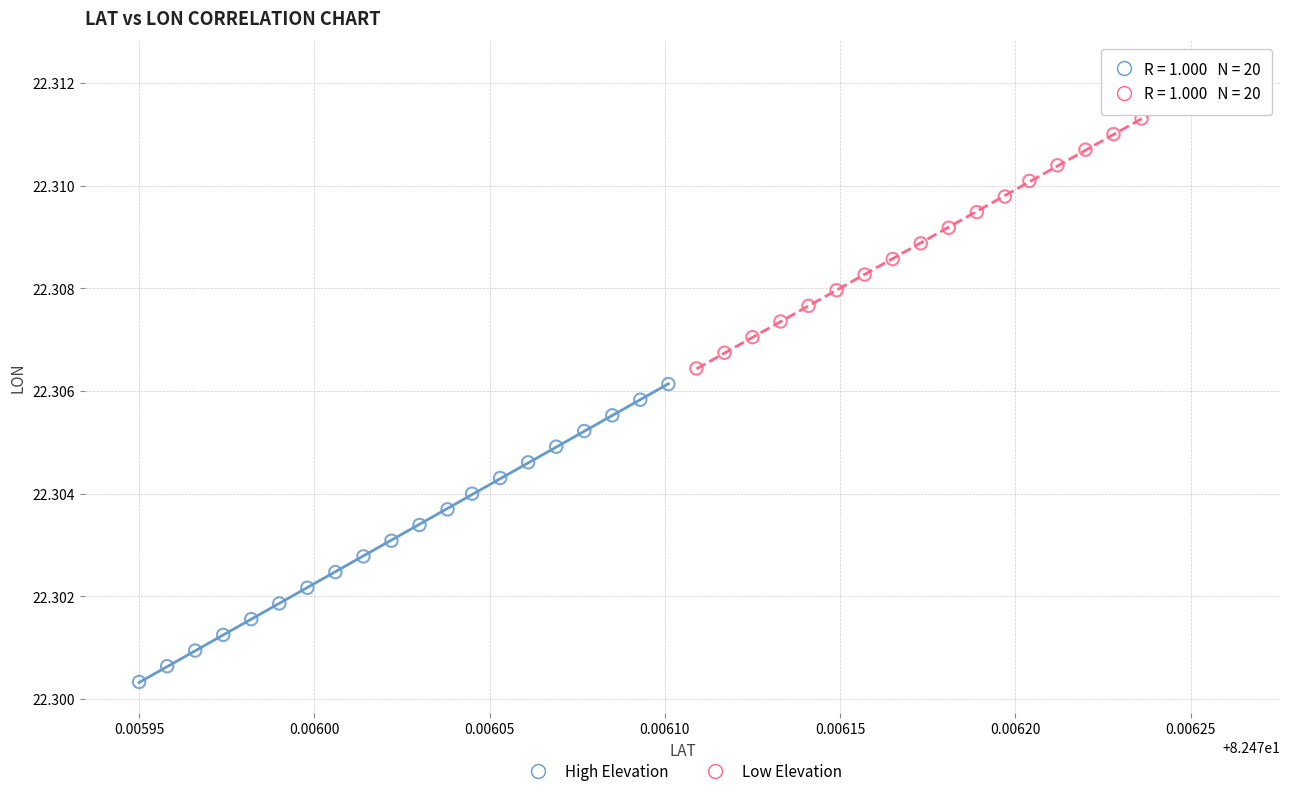

Which series contains the highest Y value?

Low Elevation